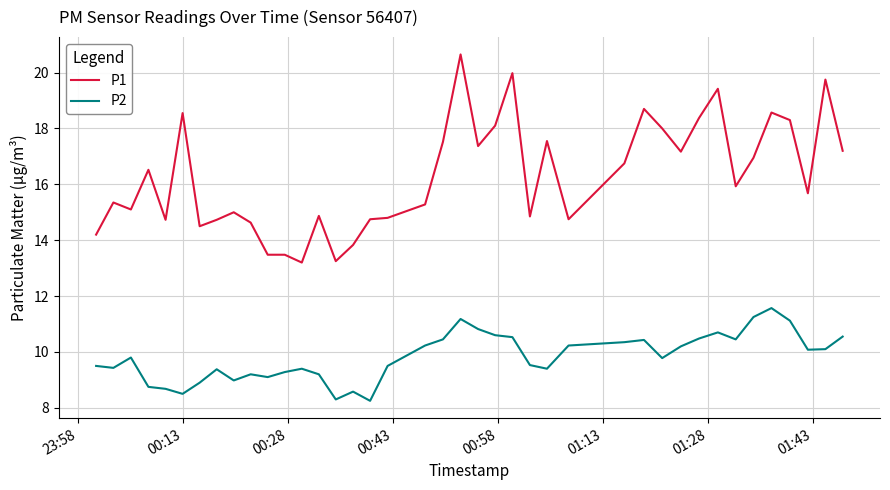

What is the difference between the maximum and minimum values in the P2 series?

3.3